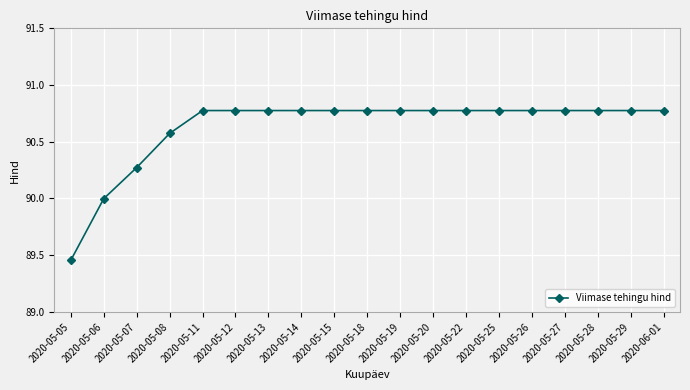

The chart shows a value of 121.0 at 2020-05-25. True or false?

False